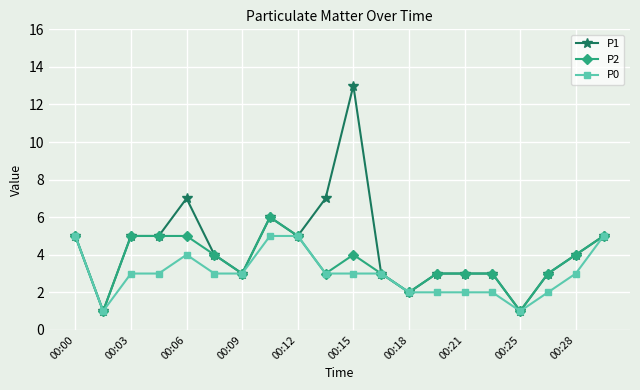

What is the value of the P0 point at the 14th from the left?

2